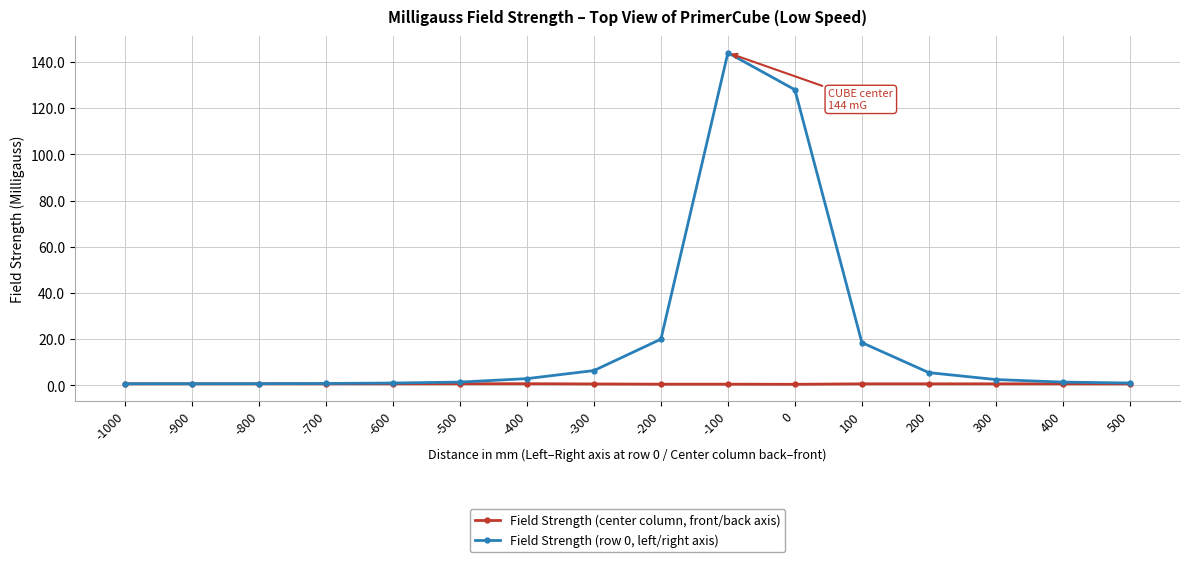

At which label is Field Strength (row 0, left/right axis) closest to 72?

-200